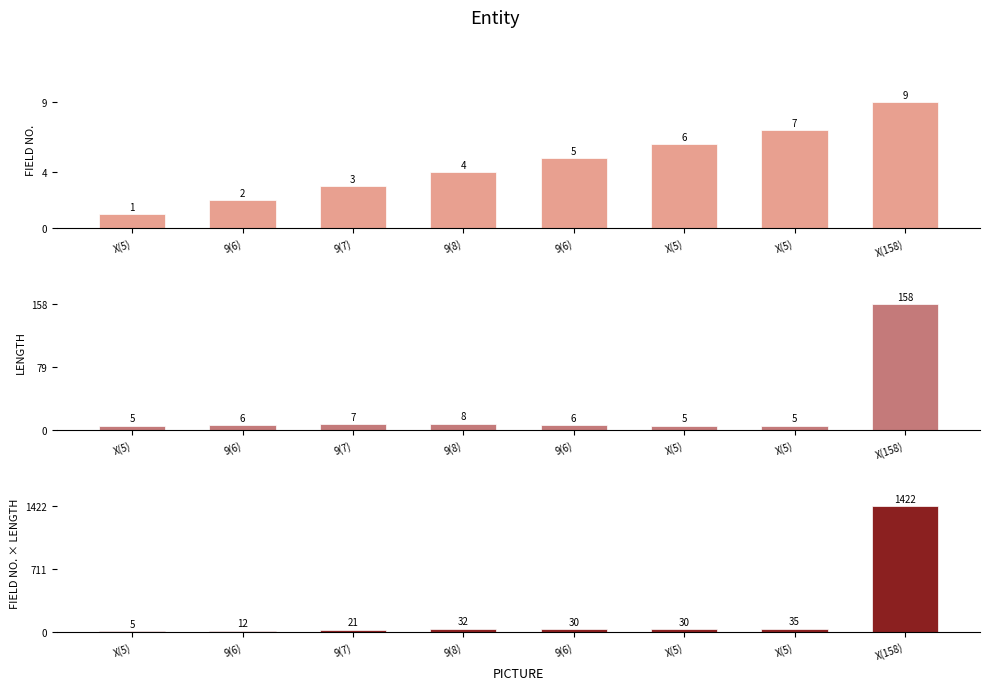

How many data points in FIELD NO. are above 5?

3